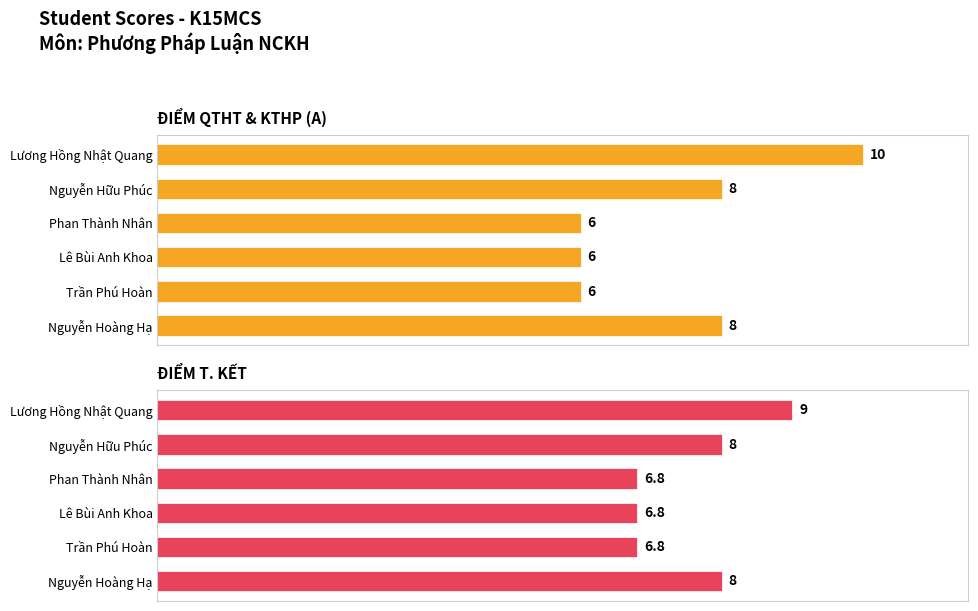

Which series changed the most between Lê Bùi Anh Khoa and Phan Thành Nhân?

ĐIỂM QTHT & KTHP (A)